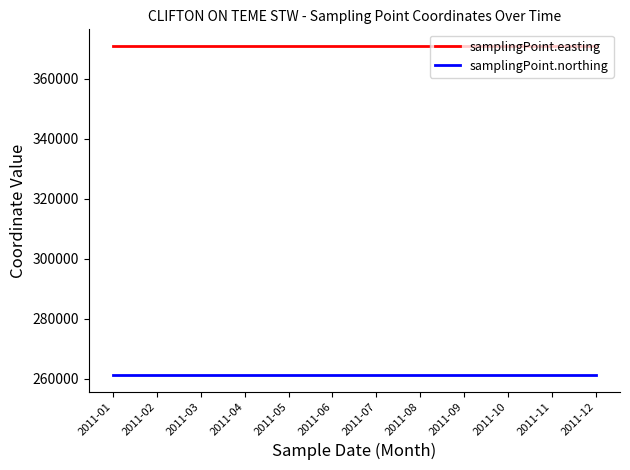

Reading left to right, extract all data points from this chart.

samplingPoint.easting: 370960	370960	370960	370960	370960	370960	370960	370960	370960	370960	370960	370960
samplingPoint.northing: 261230	261230	261230	261230	261230	261230	261230	261230	261230	261230	261230	261230